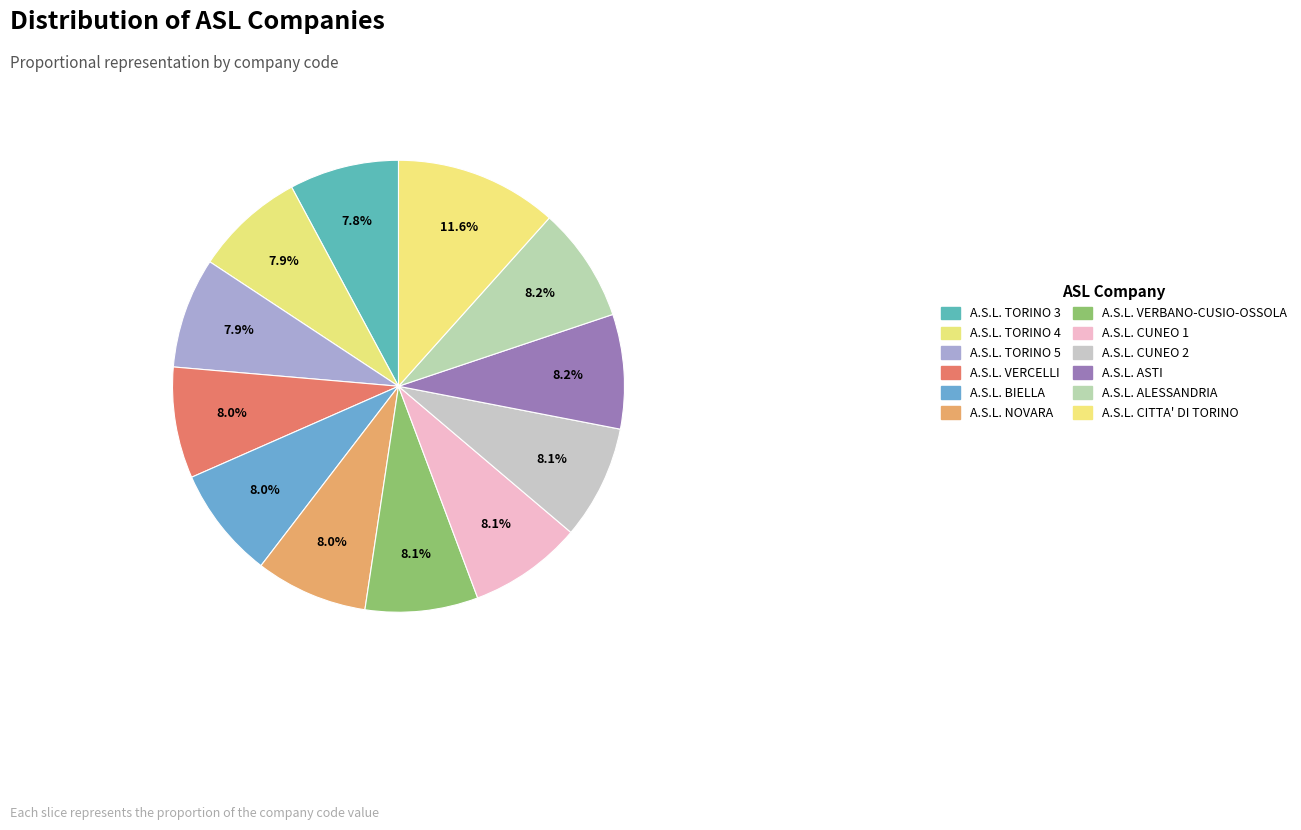

To the nearest percent, what portion does A.S.L. BIELLA represent?

8%